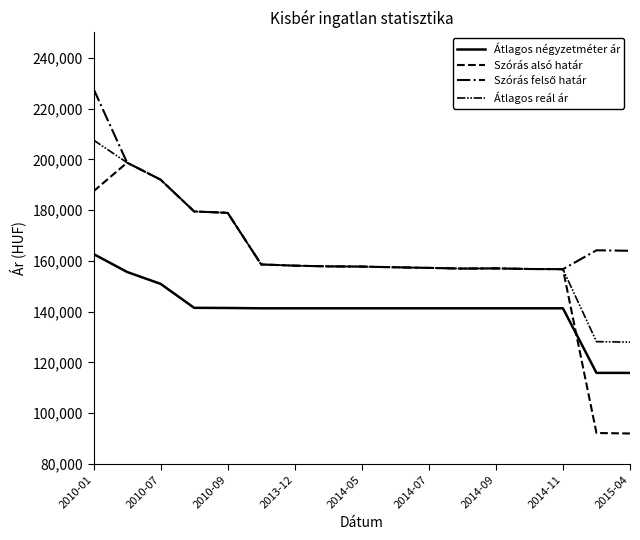

True or false: Szórás alsó határ and Átlagos reál ár cross at least once.

False